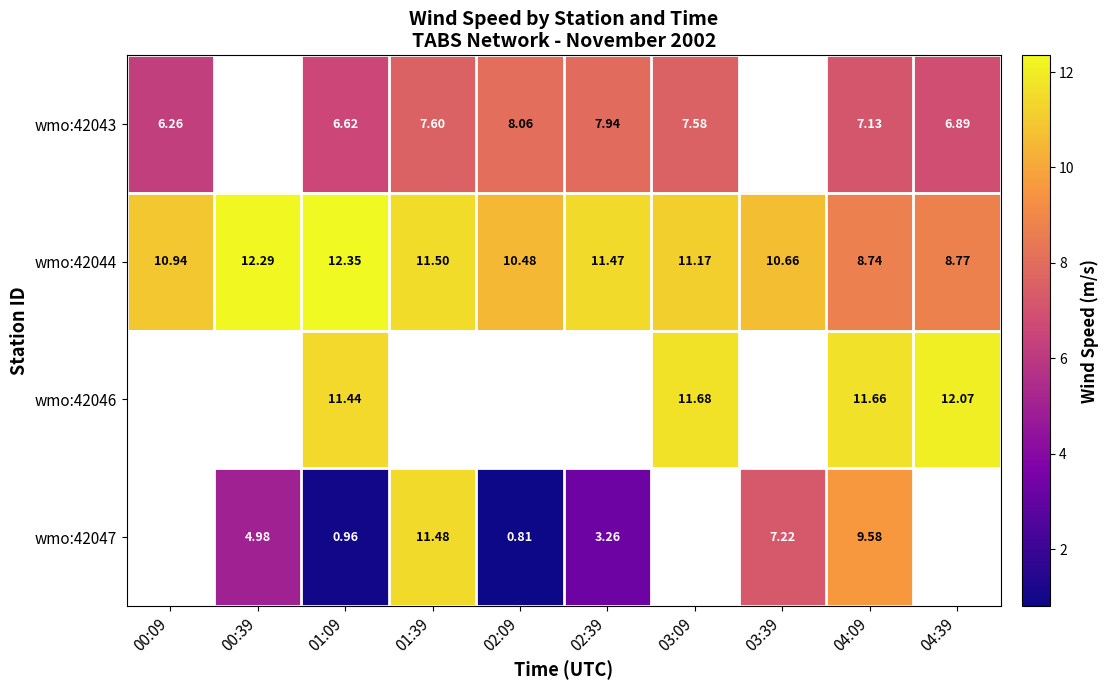

What is the sum of the wmo:42043 values at 03:09 and 04:09?

14.7